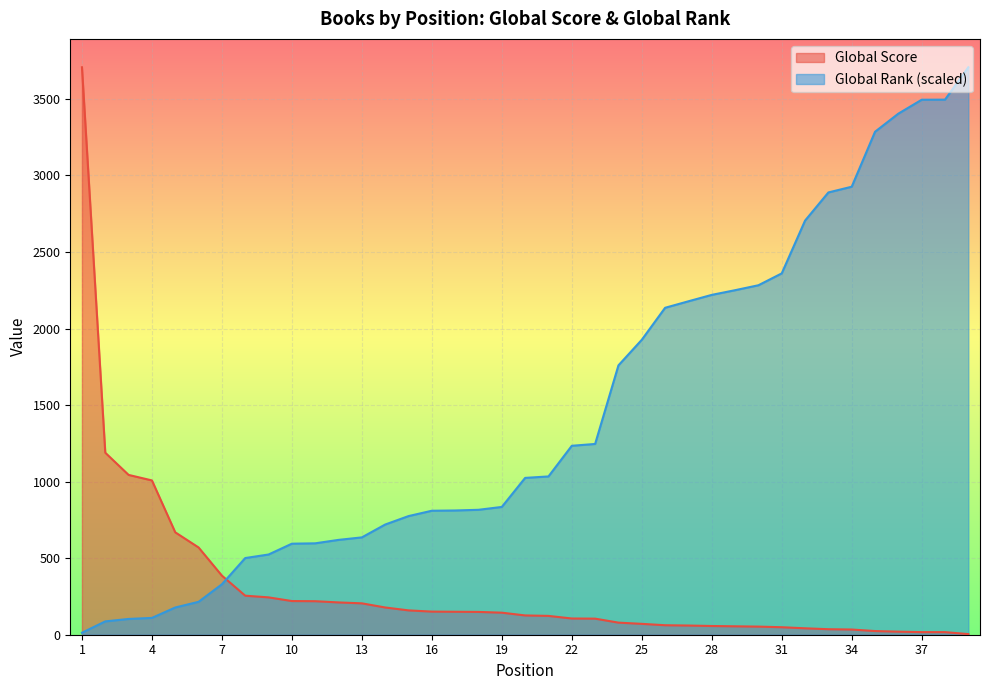

What is the value of the Global Score point at the 34th from the left?

34.0